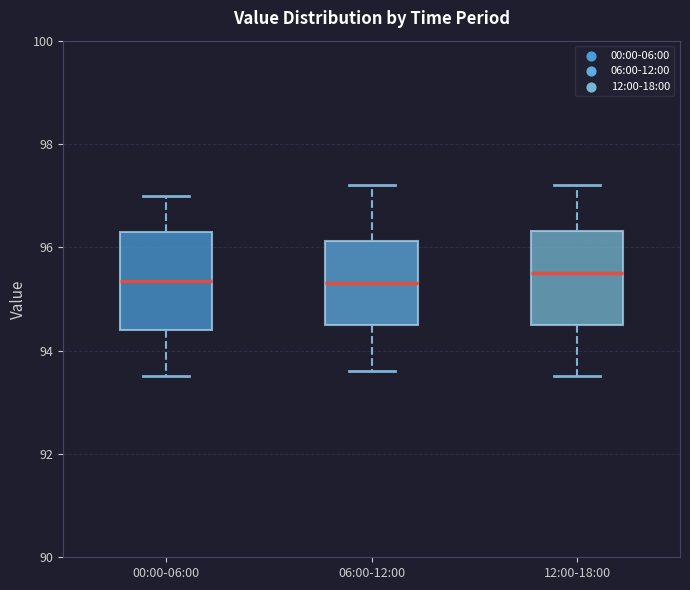

Reading left to right, read every box against the y-axis: the position of its median line, the range the box covers, and the ends of its whiskers. The values are not printed on the chart, so give them approximately, as read against the axis.

00:00-06:00: median 95.4, box 94.4 to 96.4, whiskers 93.6 to 97.0
06:00-12:00: median 95.4, box 94.6 to 96.2, whiskers 93.6 to 97.2
12:00-18:00: median 95.6, box 94.6 to 96.4, whiskers 93.6 to 97.2